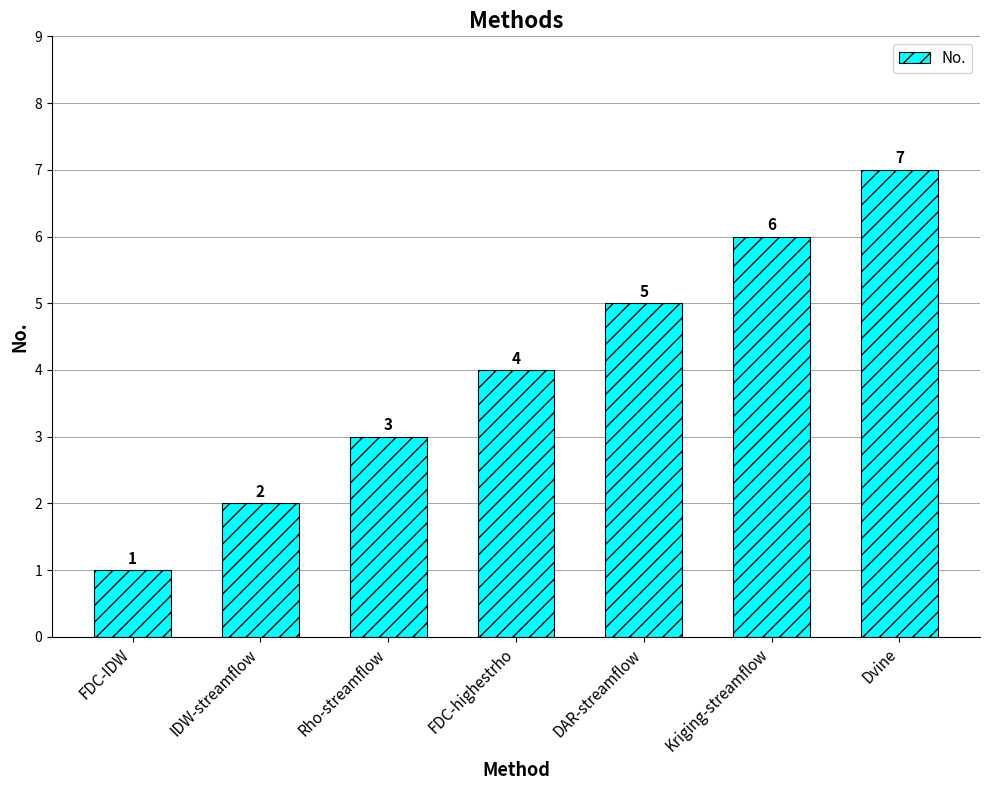

Reading left to right, list all the values displayed in this chart.

FDC-IDW=1	IDW-streamflow=2	Rho-streamflow=3	FDC-highestrho=4	DAR-streamflow=5	Kriging-streamflow=6	Dvine=7